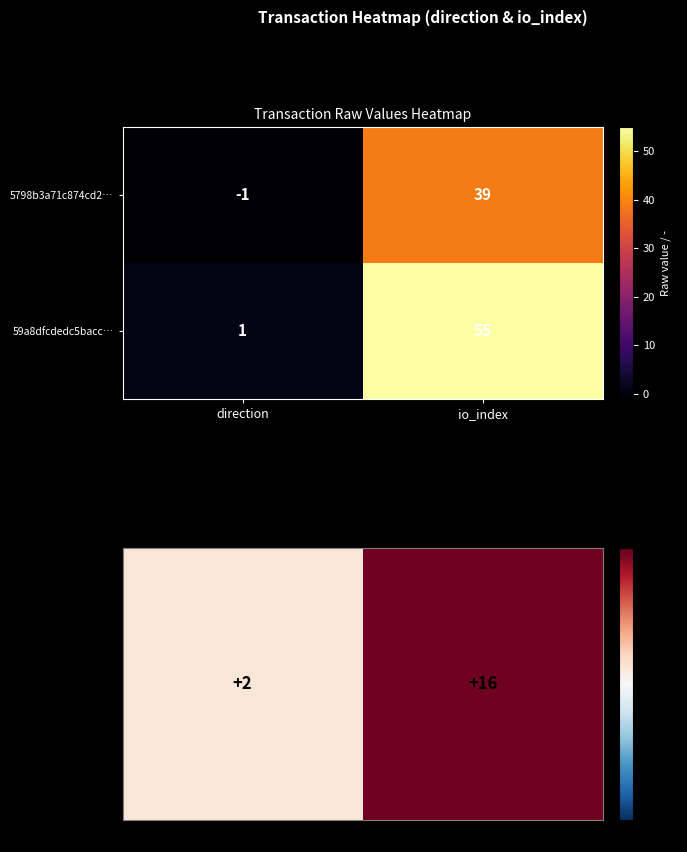

Reading left to right, list all the values displayed in this chart.

5798b3a71c874cd2…: direction=-1	io_index=39
59a8dfcdedc5bacc…: direction=1	io_index=55